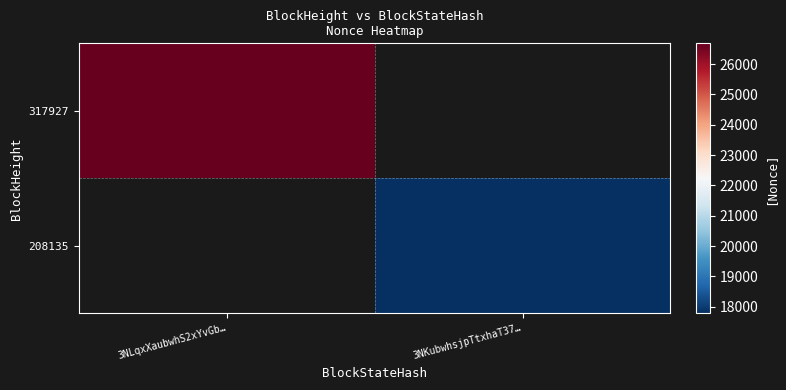

At which label is 317927 closest to 26682?

3NLqxXaubwhS2xYvGb…